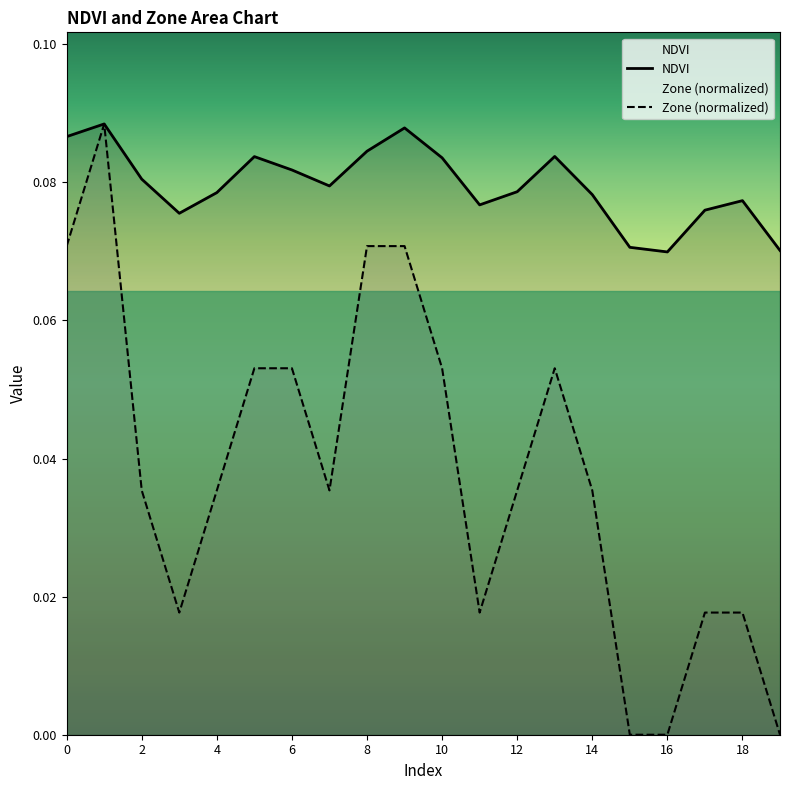

Is it true that NDVI equals 0.0 at 2?

False